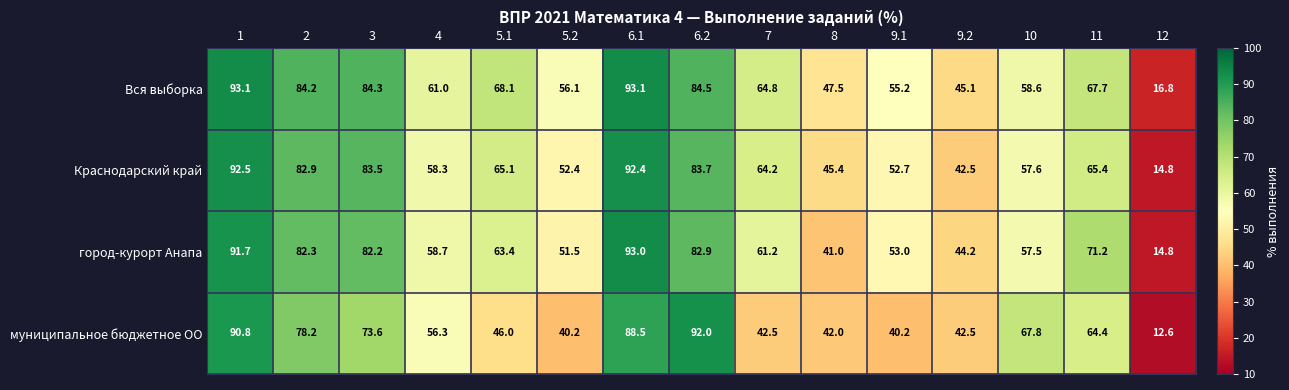

What is the smallest value displayed?

12.6